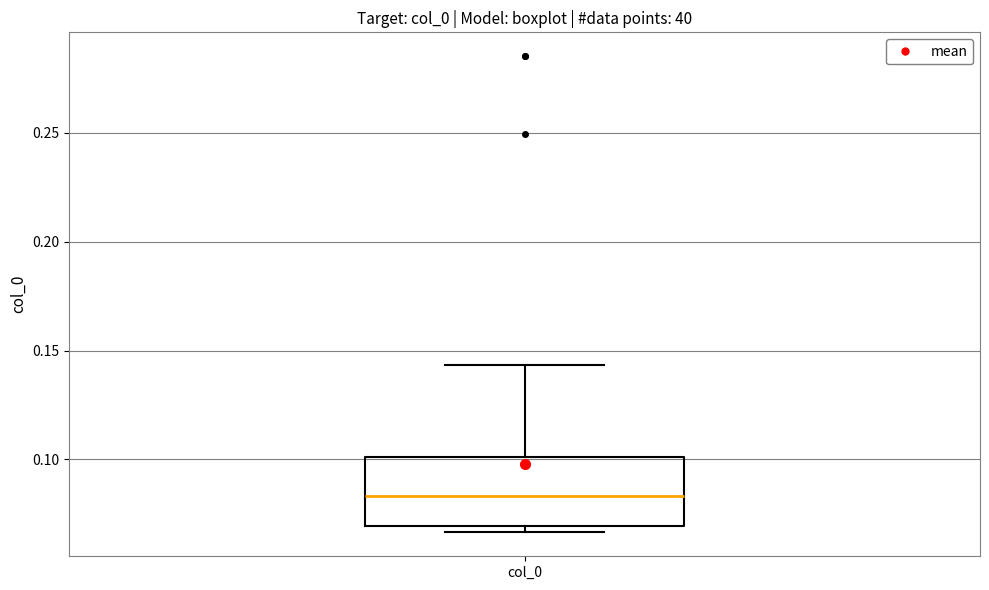

Transcribe this box plot: give where the median line is, the range the box spans, and where the two whiskers end, as read against the y-axis. The values are not printed on the chart, so give them approximately, as read against the axis.

median 0.085, box 0.070 to 0.100, whiskers 0.065 to 0.145